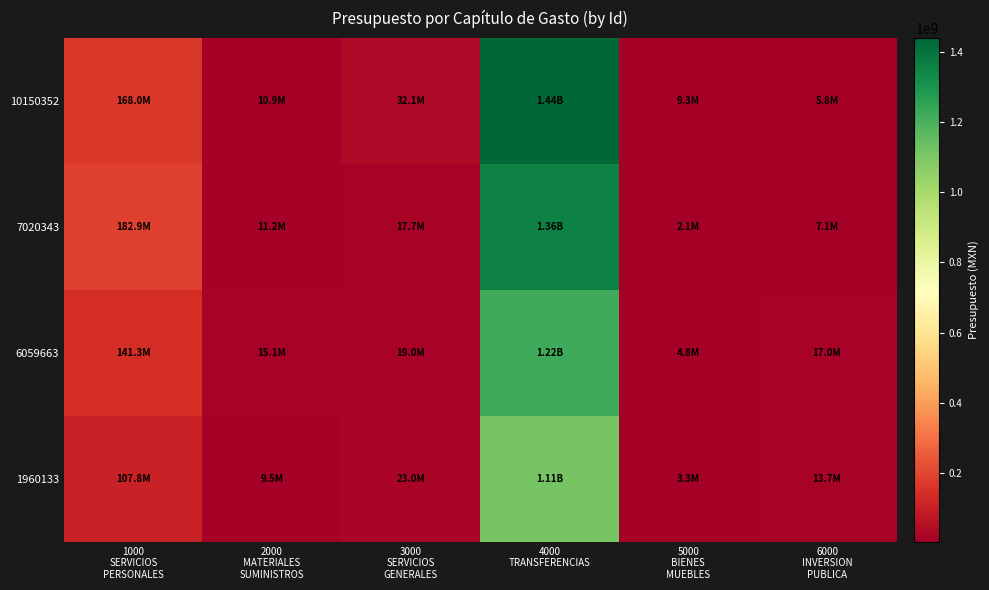

Rank the series by their average value, from lowest to highest.

1960133, 6059663, 7020343, 10150352